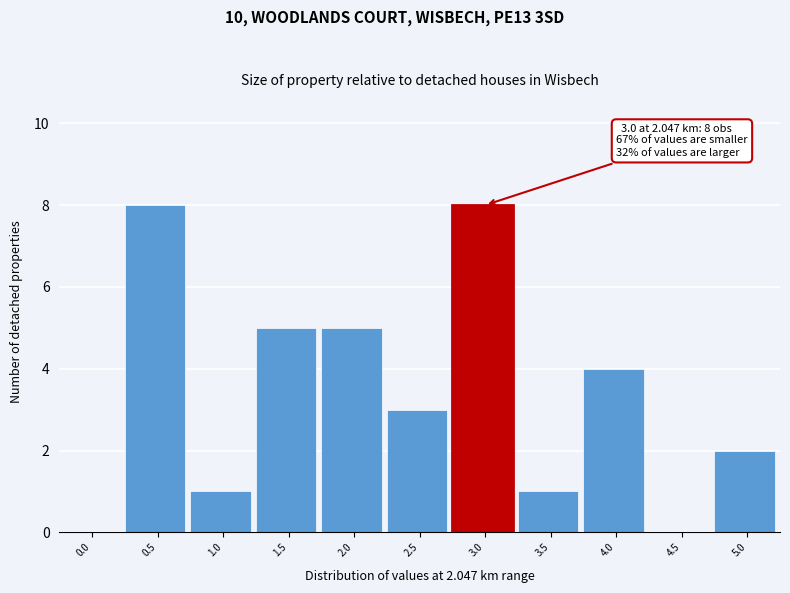

Reading left to right, extract all data points from this chart.

0.0=0	0.5=8	1.0=1	1.5=5	2.0=5	2.5=3	3.0=8	3.5=1	4.0=4	4.5=0	5.0=2